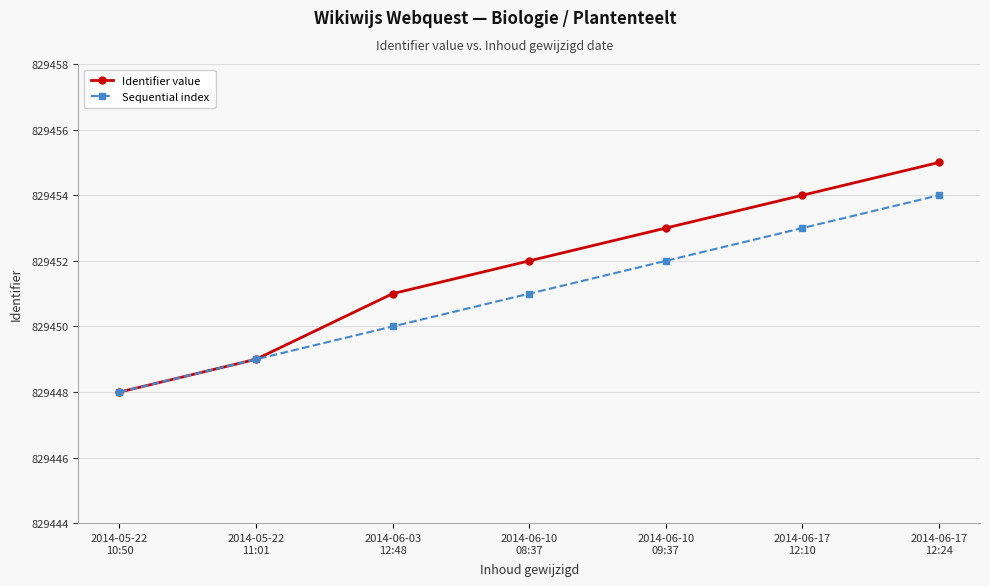

List the series in order of their overall mean, highest first.

Identifier value, Sequential index